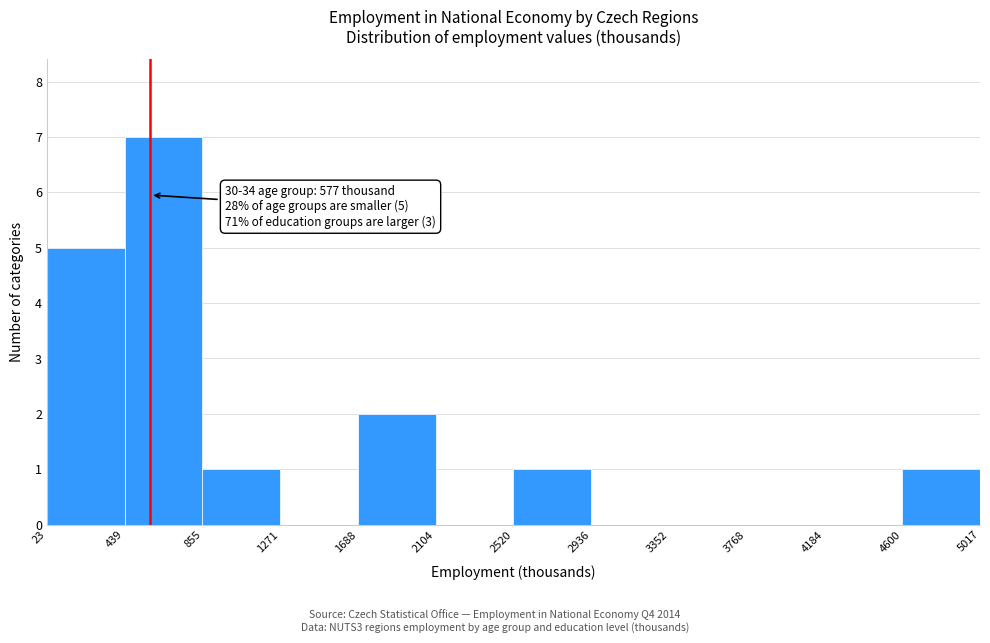

Over which range of the x-axis is the bar tallest?

439 to 855